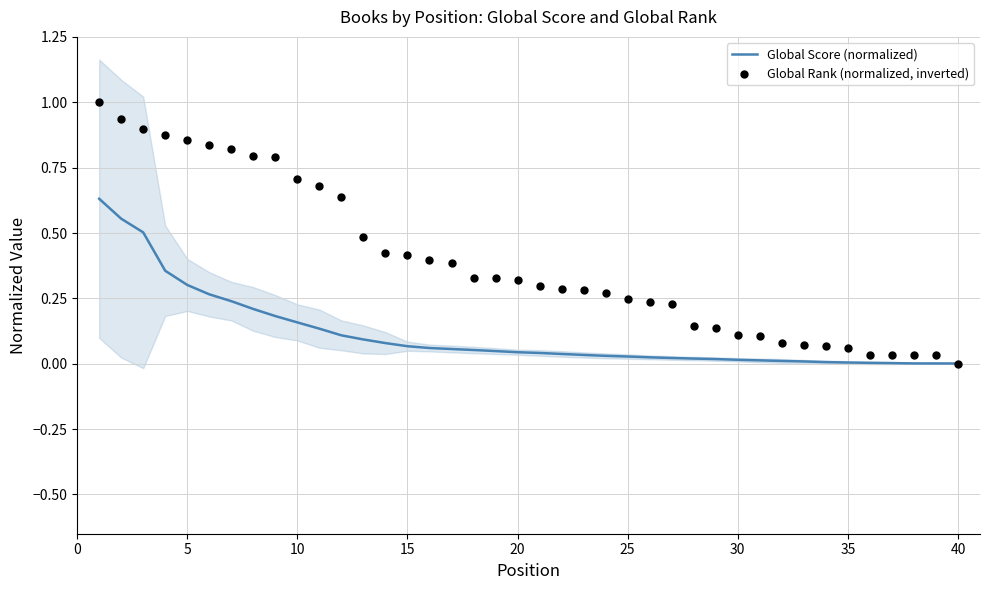

Which series has the largest total across all categories?

Global Rank (normalized, inverted)